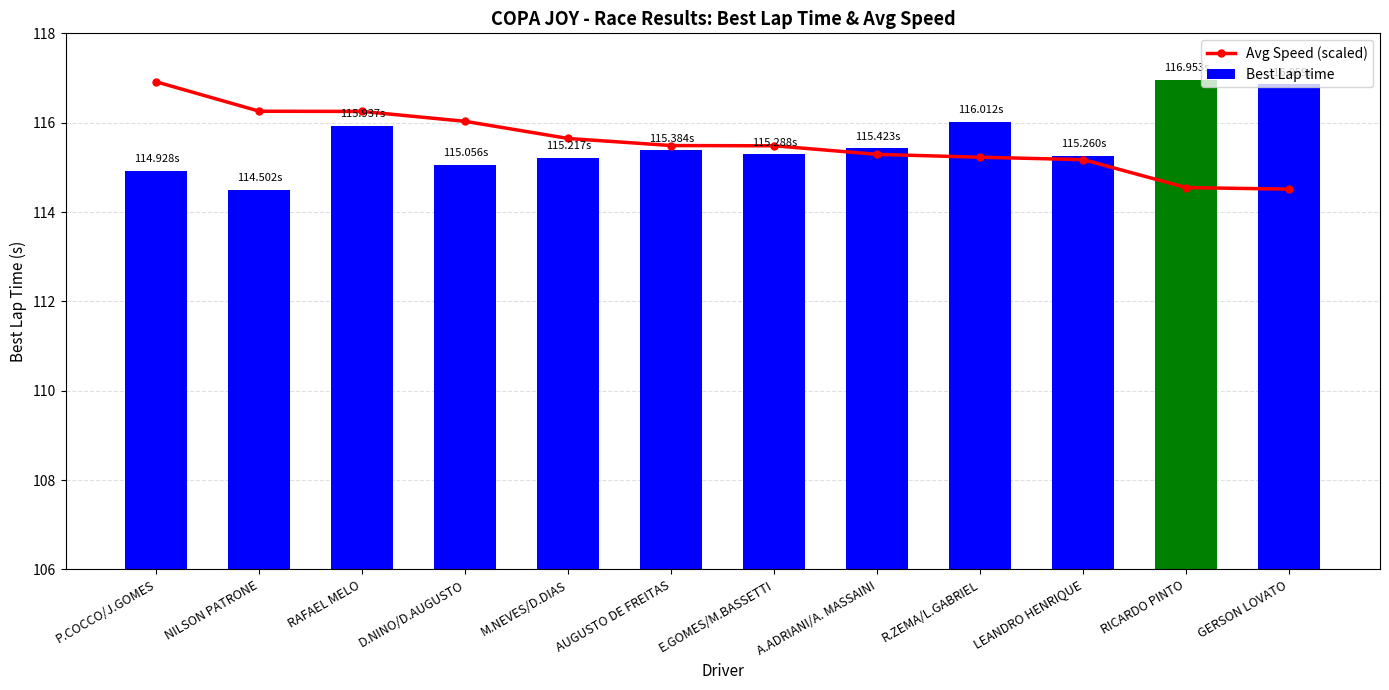

Reading left to right, list all the values displayed in this chart.

Avg Speed (scaled): 116.9	116.3	116.3	116.0	115.6	115.5	115.5	115.3	115.2	115.2	114.5	114.5
Best Lap time: 114.9	114.5	115.9	115.1	115.2	115.4	115.3	115.4	116.0	115.3	117.0	116.9